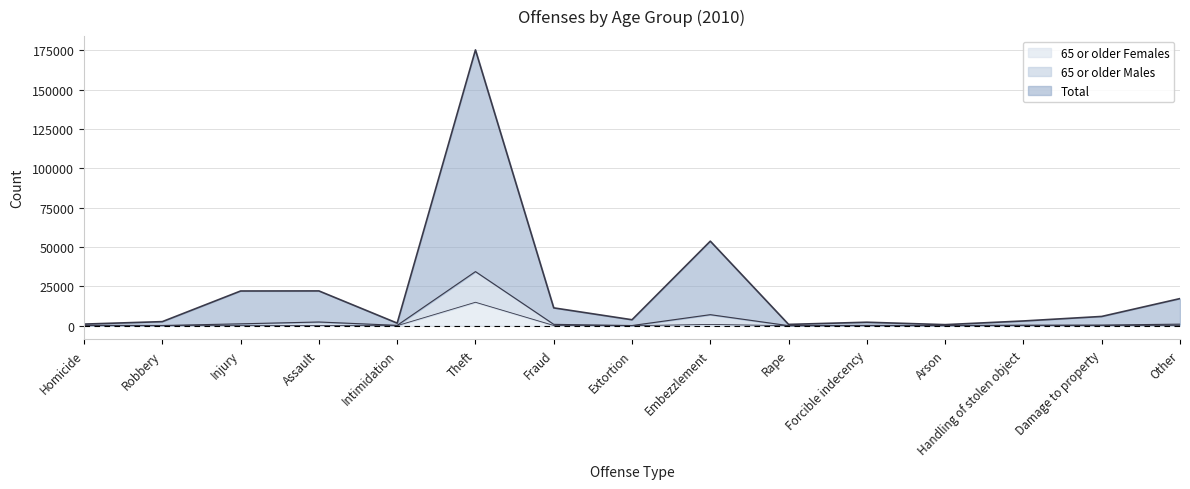

True or false: 65+ Combined (line) has a value of 147 at Forcible indecency.

True